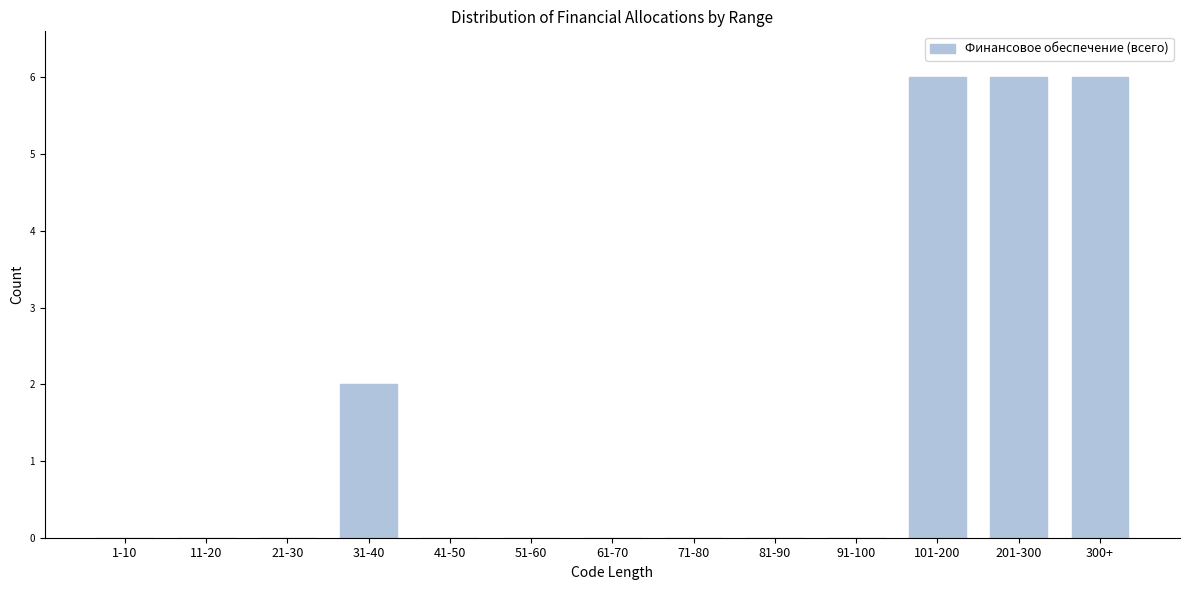

Reading right to left, transcribe all the data shown in this chart.

300+=6	201-300=6	101-200=6	91-100=0	81-90=0	71-80=0	61-70=0	51-60=0	41-50=0	31-40=2	21-30=0	11-20=0	1-10=0